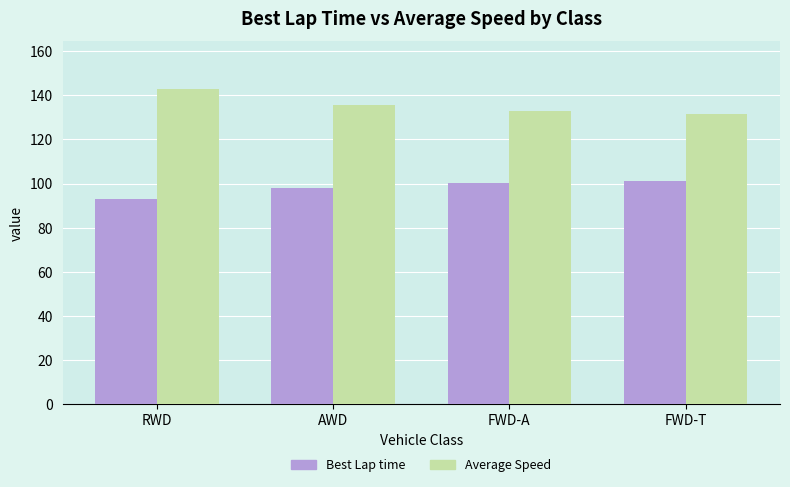

Reading left to right, extract all data points from this chart.

Best Lap time: 93.0	98.1	100.2	101.1
Average Speed: 143.0	135.5	132.8	131.6